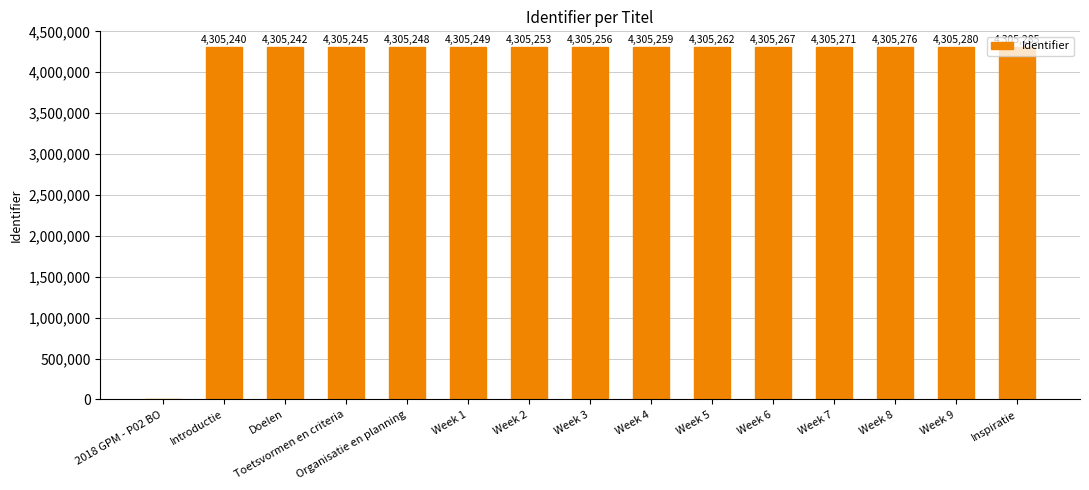

What is the greatest value displayed?

4305285